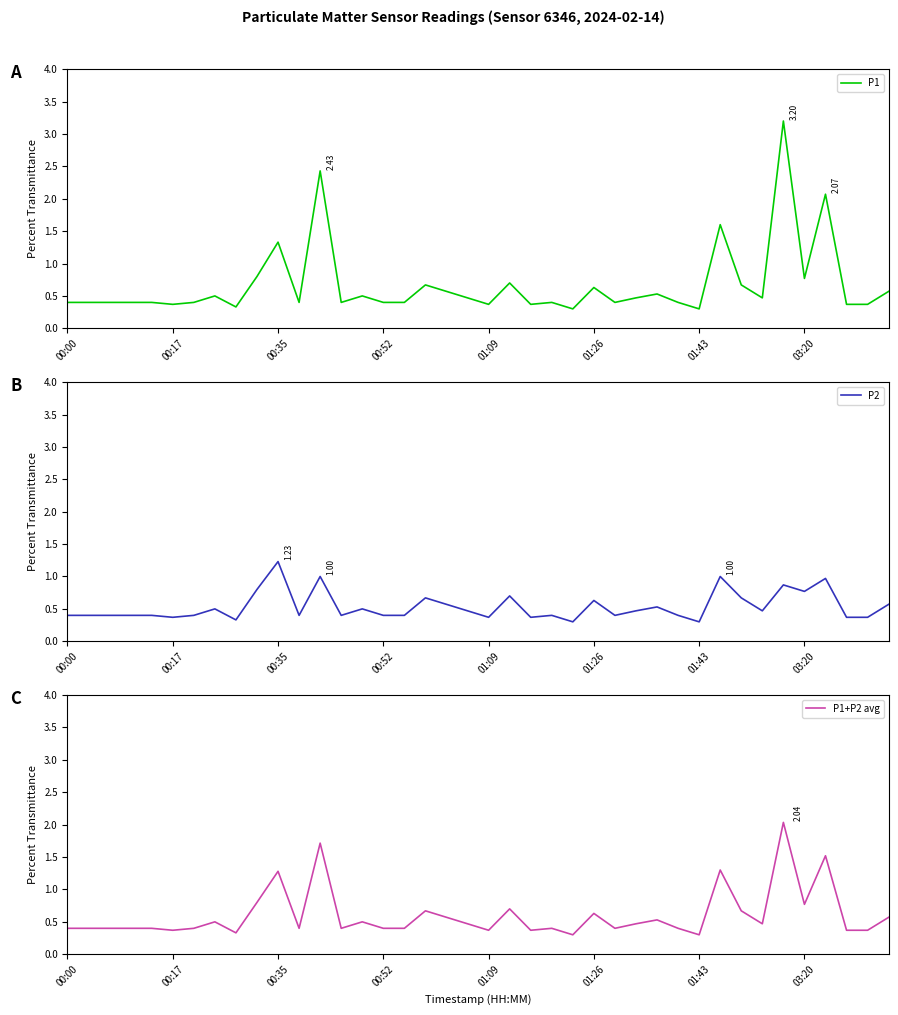

In P1+P2 avg, how many points are higher than both neighbors (excluding endpoints)?

12